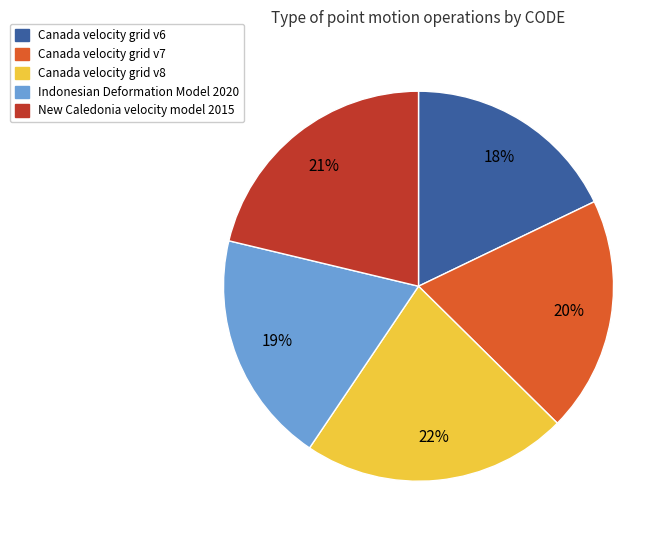

Is the sum of Canada velocity grid v8 and Canada velocity grid v7 greater than half?

No